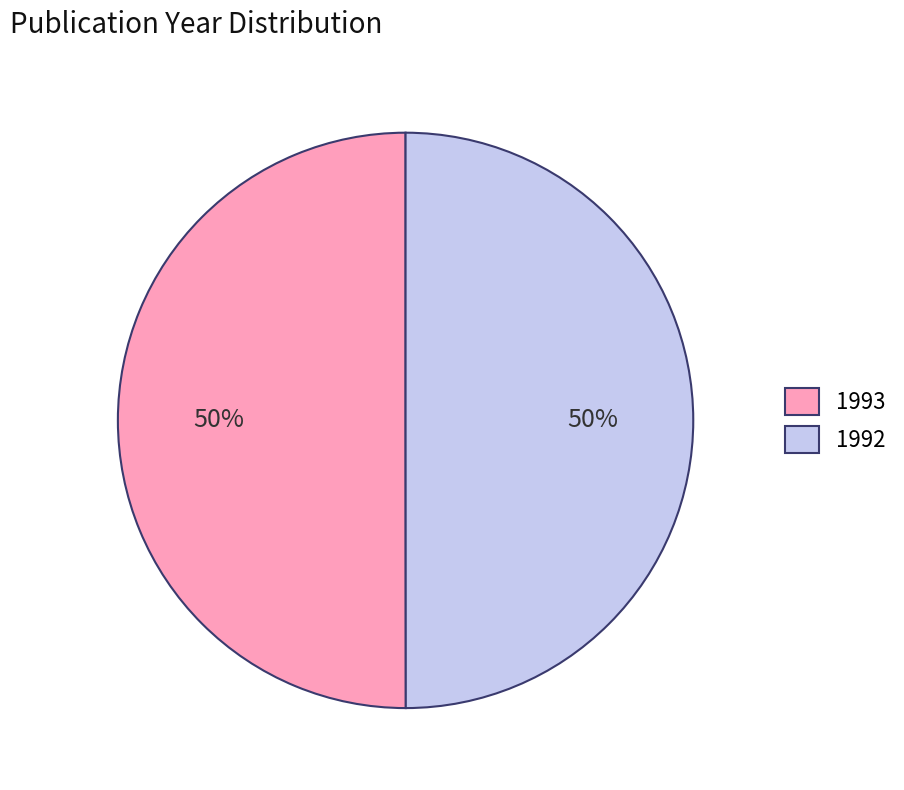

To the nearest percent, what portion does 1993 represent?

50%